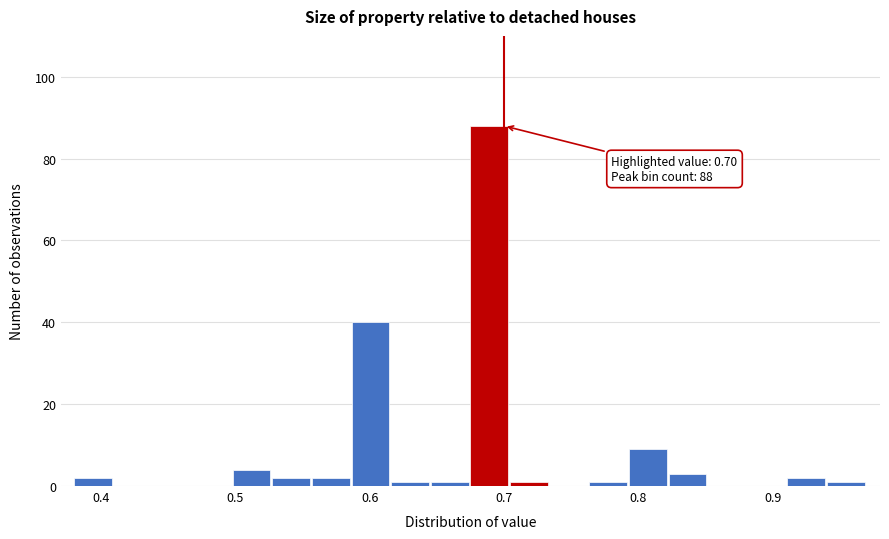

Read against the x-axis, roughly where is the centre of the tallest bar?

0.69